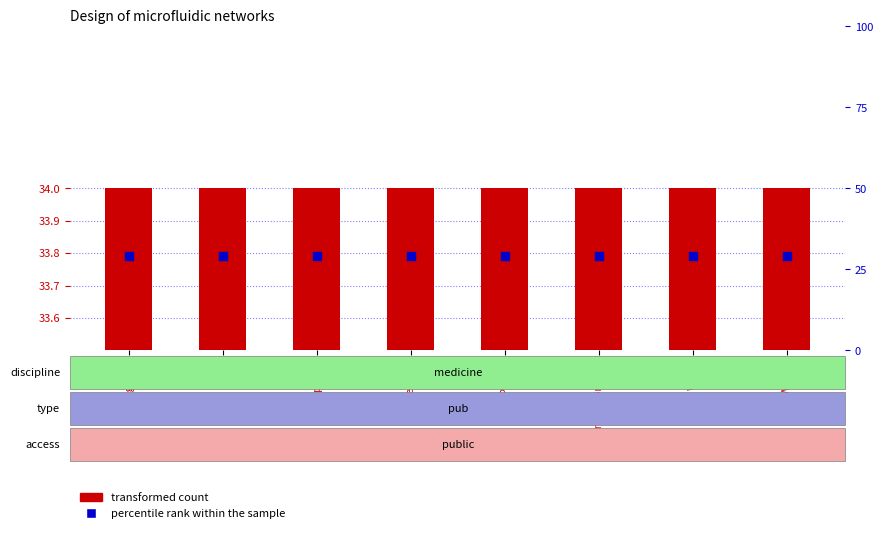

At which category is the sum across all series the highest?

Billingham